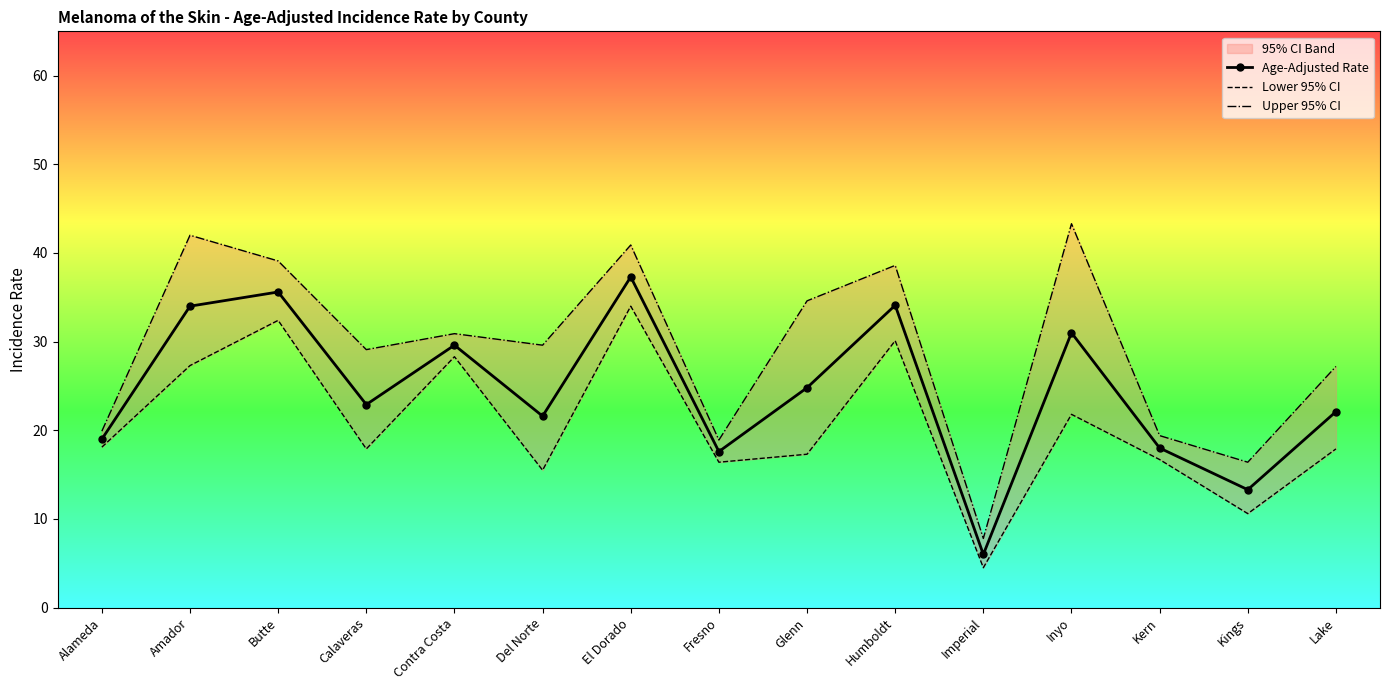

True or false: Lower 95% CI has a value of 16.7 at Kern.

True